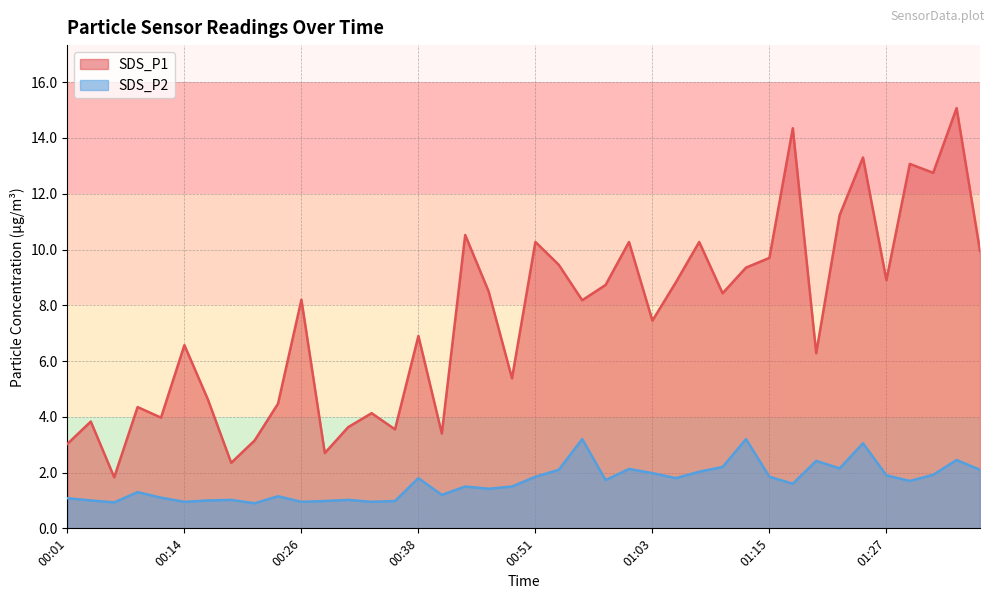

List the series in order of their peak value, lowest first.

SDS_P2, SDS_P1